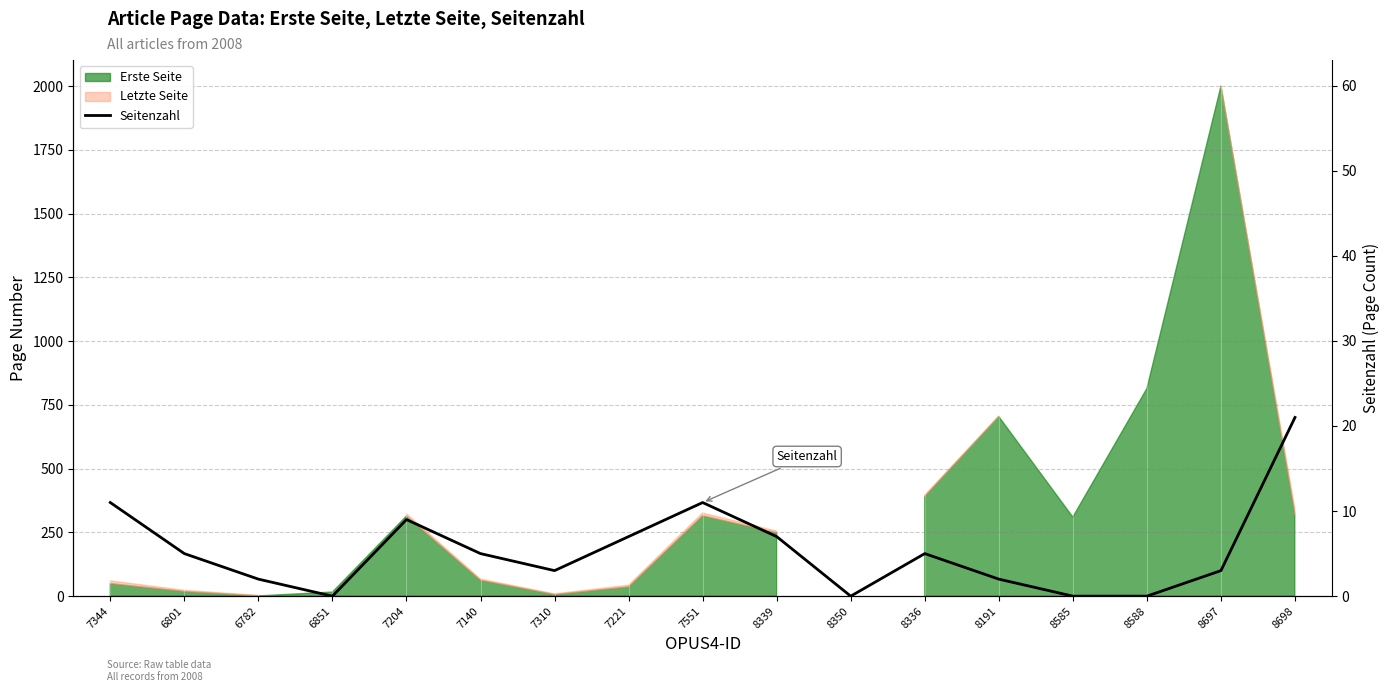

True or false: the data shows 1 at 7310.

False